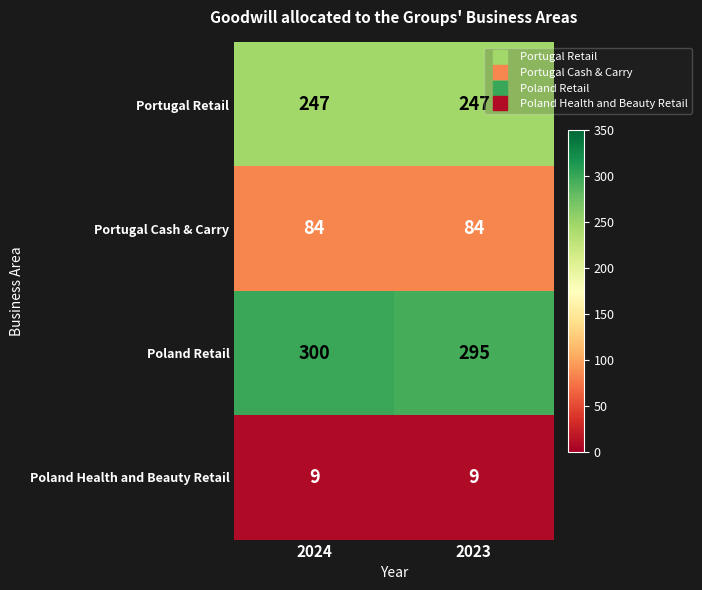

At which category is the sum across all series the highest?

2024